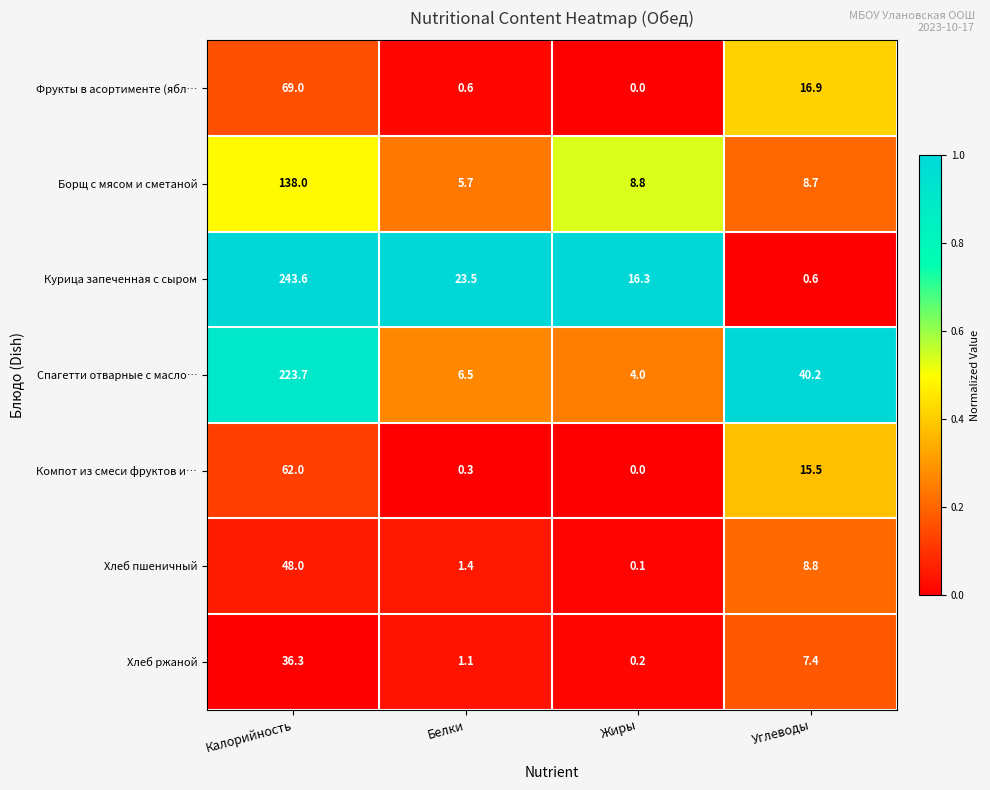

Where is Хлеб пшеничный nearest to the value 24?

Углеводы